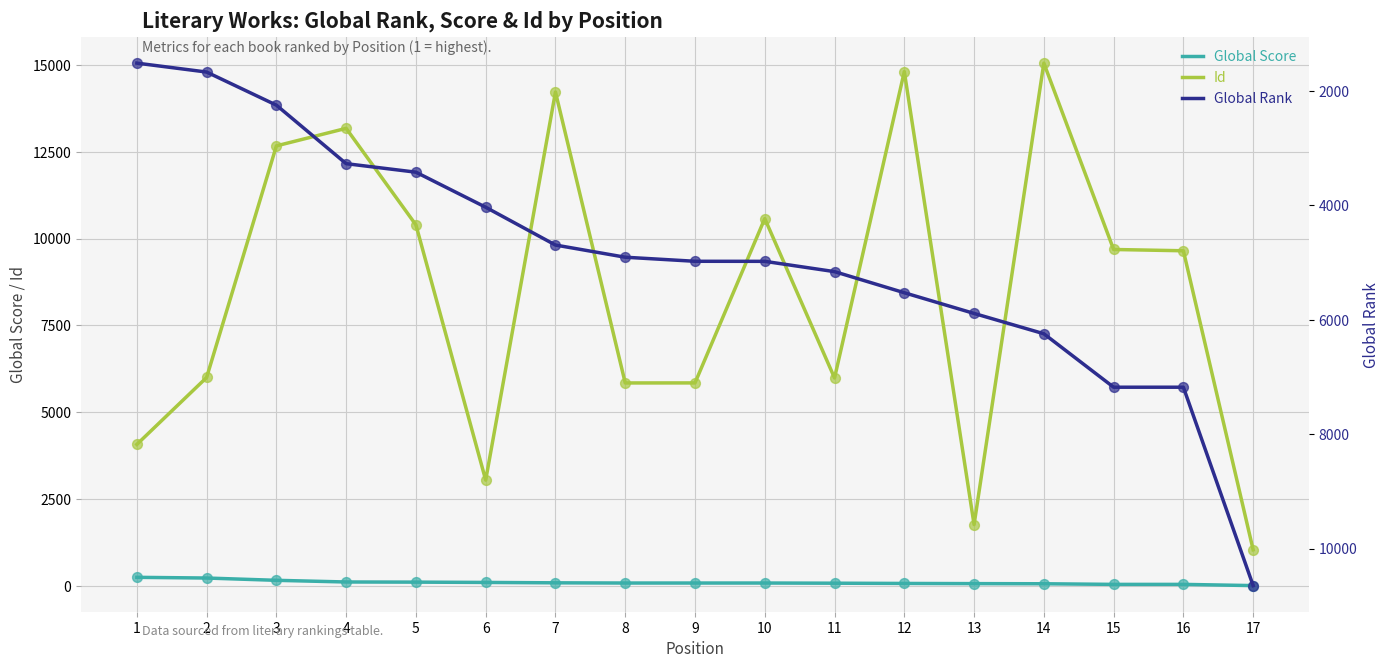

What are all the series names shown in the legend?

Global Score, Id, Global Rank